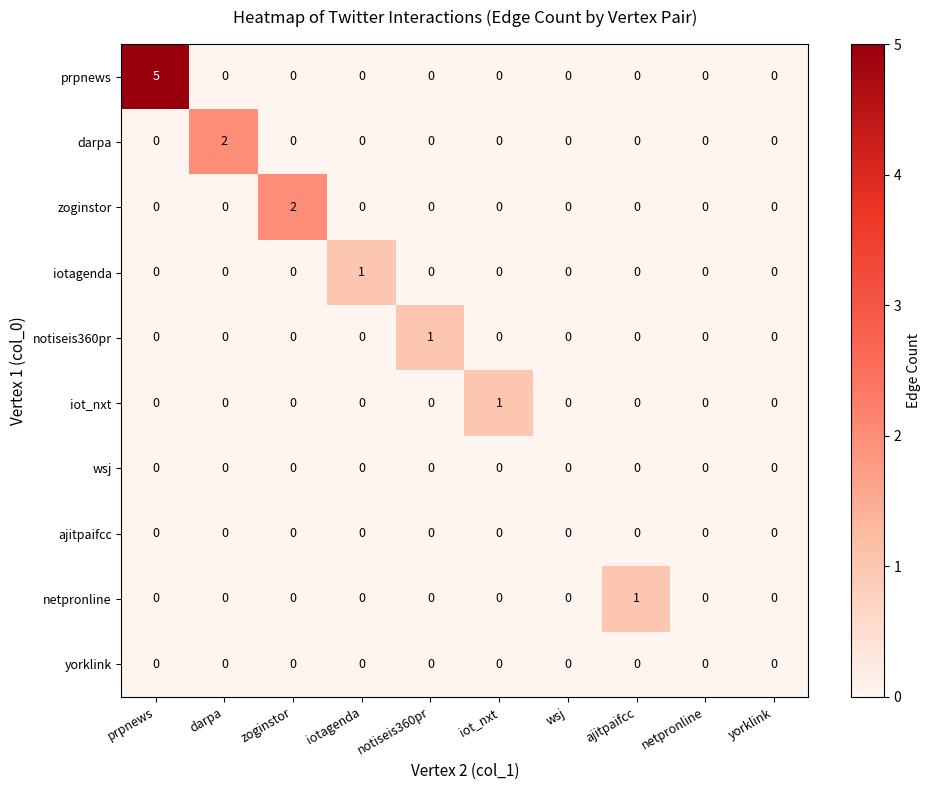

Which series has the widest spread of values?

prpnews